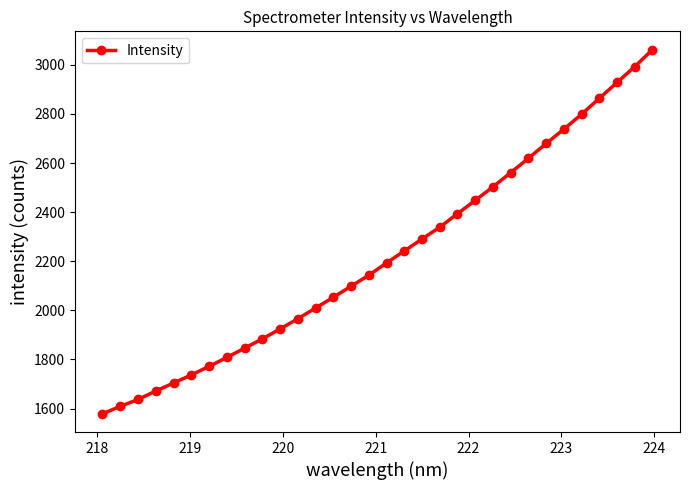

What is the maximum value shown in the chart?

3062.5